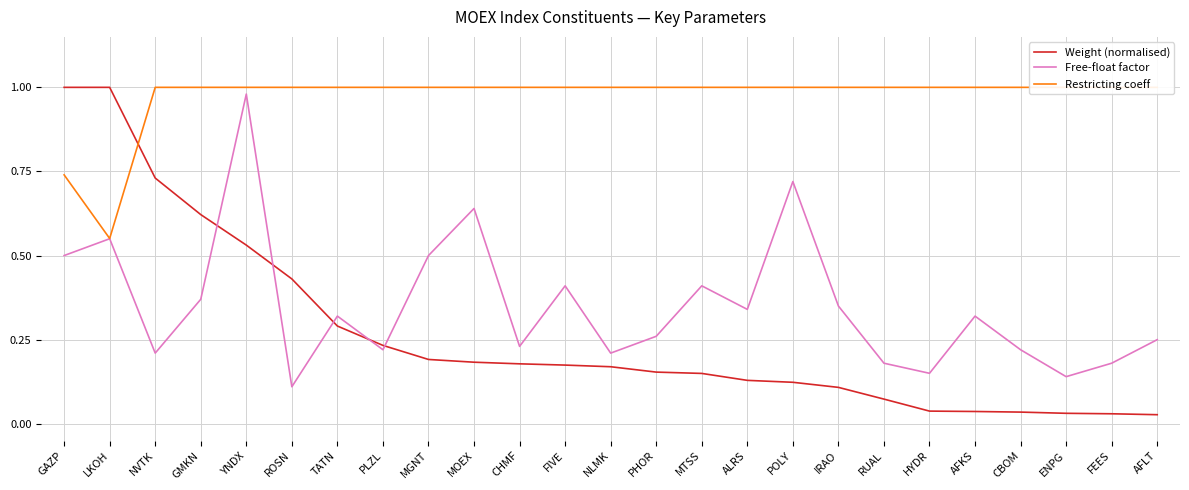

True or false: Restricting coeff has a value of 0.6 at LKOH.

True